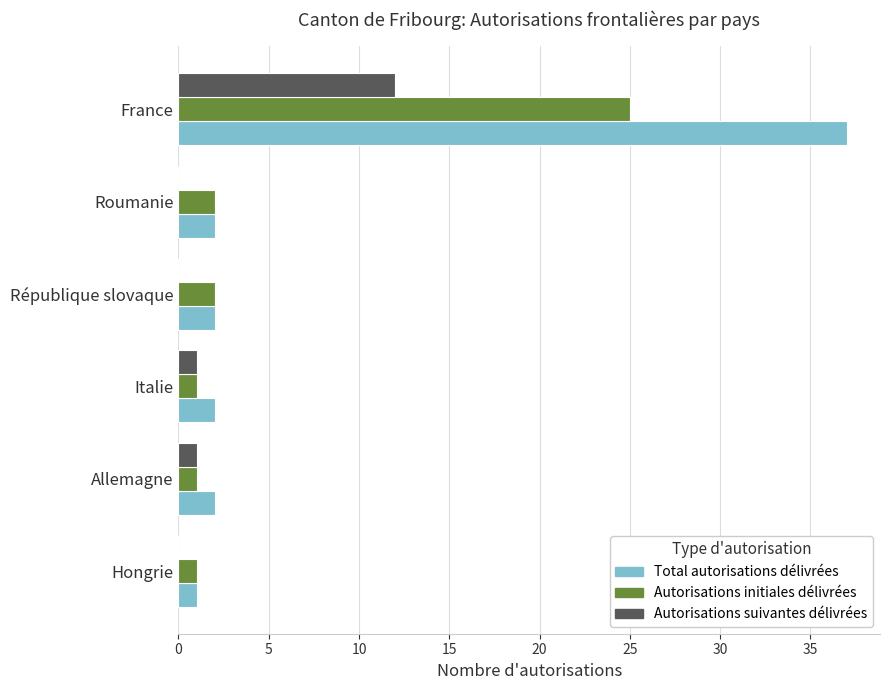

At which category is the sum across all series the highest?

France